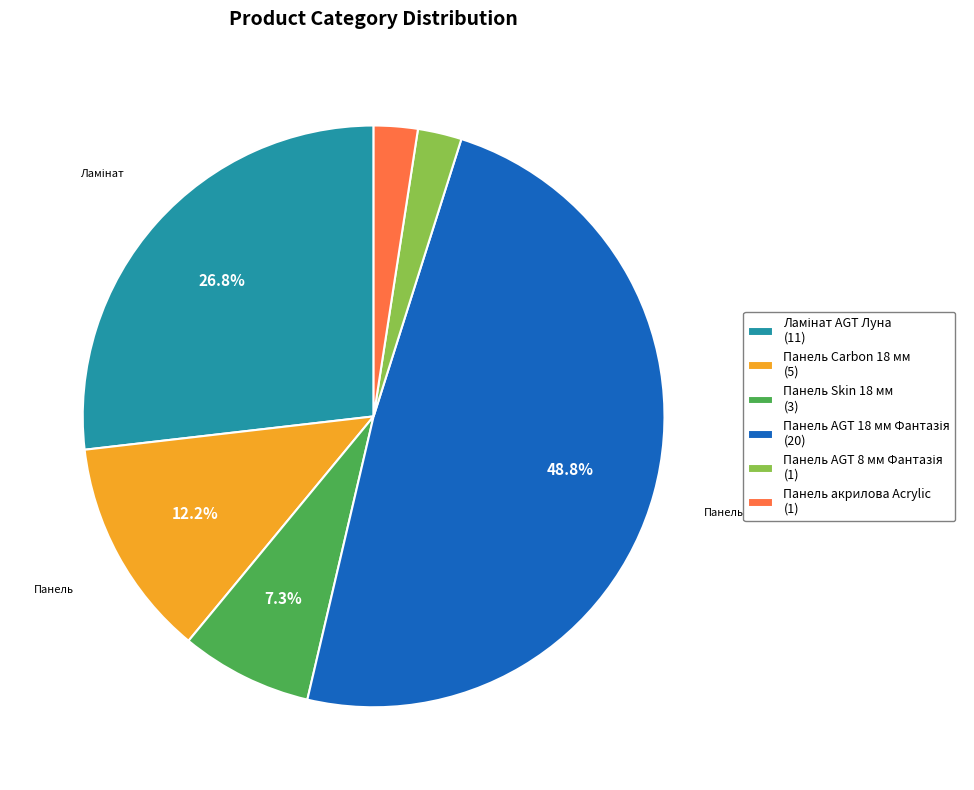

Is it true that Панель акрилова Acrylic is 29% of the pie?

False